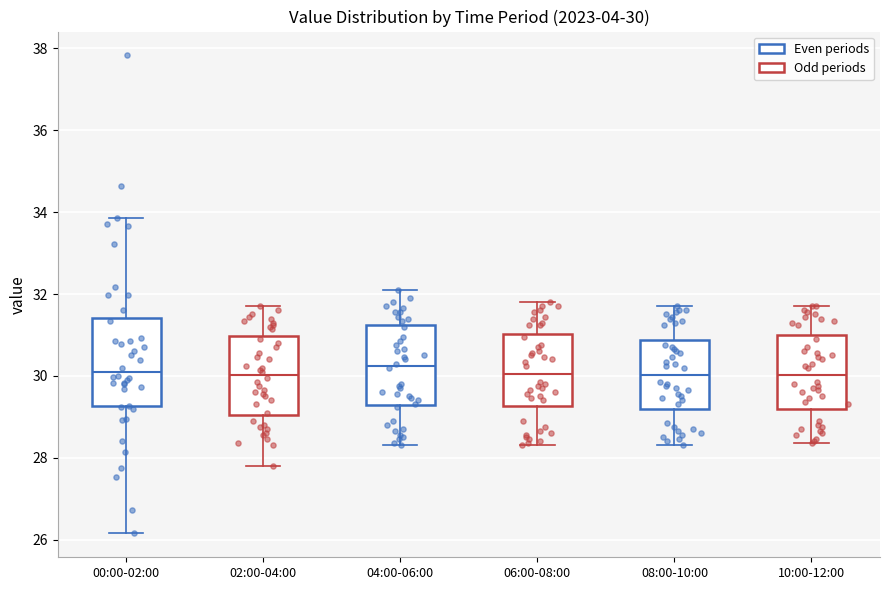

Which box is the tallest, from its lower edge to its upper edge?

00:00-02:00